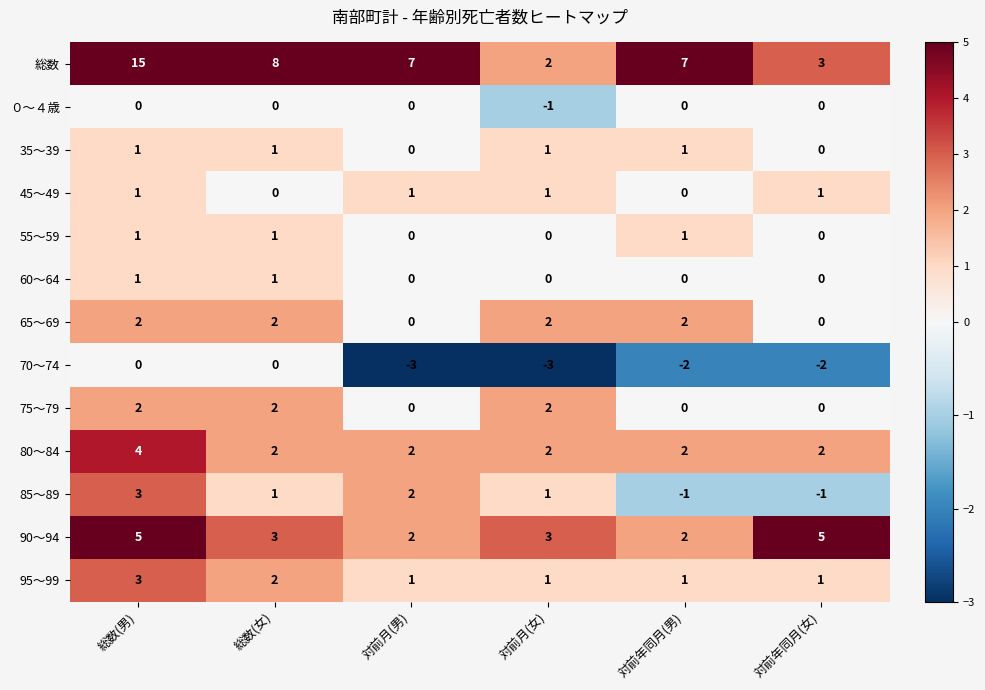

Which series has the largest total across all categories?

総数